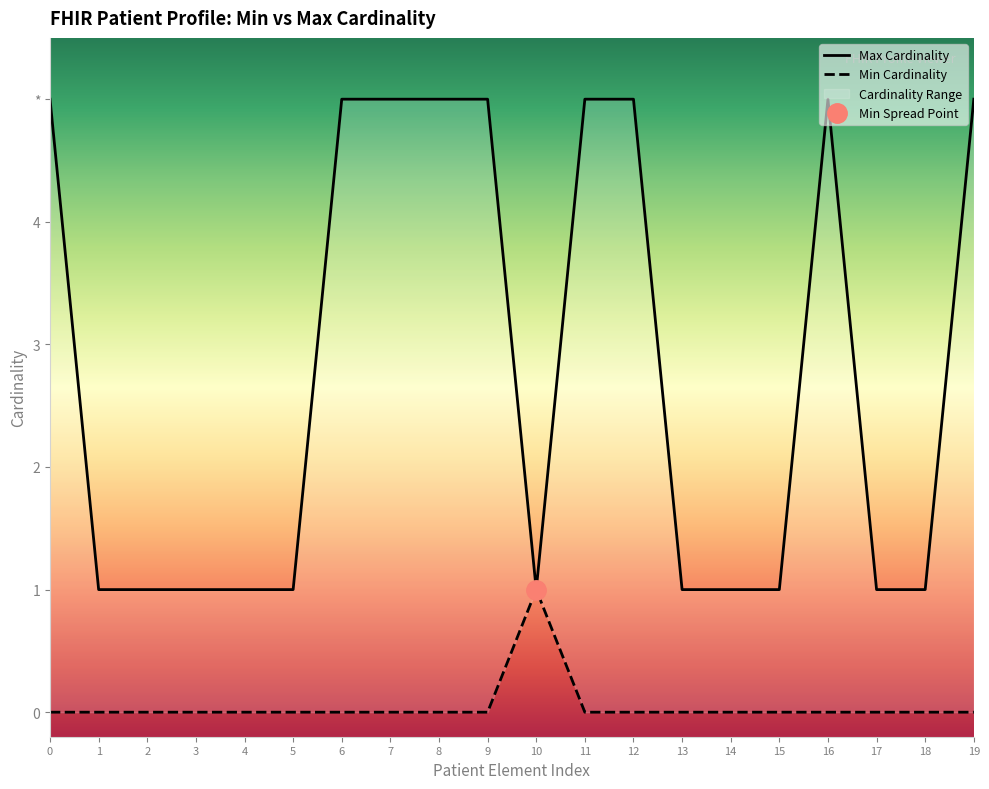

What is the maximum value shown in the chart?

5